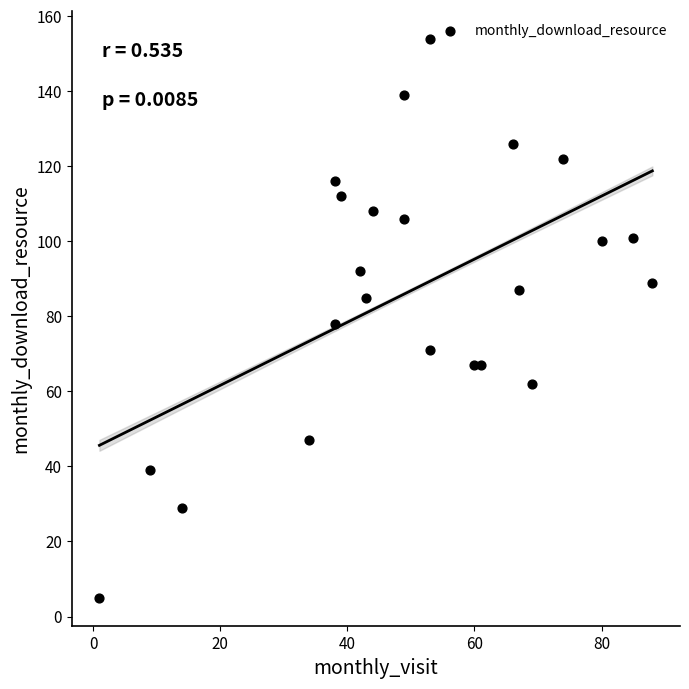

What is the range of Y values (max minus min)?

149